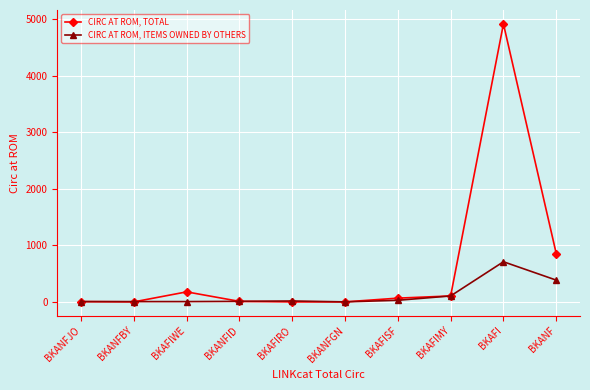

Rank the series by their maximum value, from lowest to highest.

CIRC AT ROM, ITEMS OWNED BY OTHERS, CIRC AT ROM, TOTAL